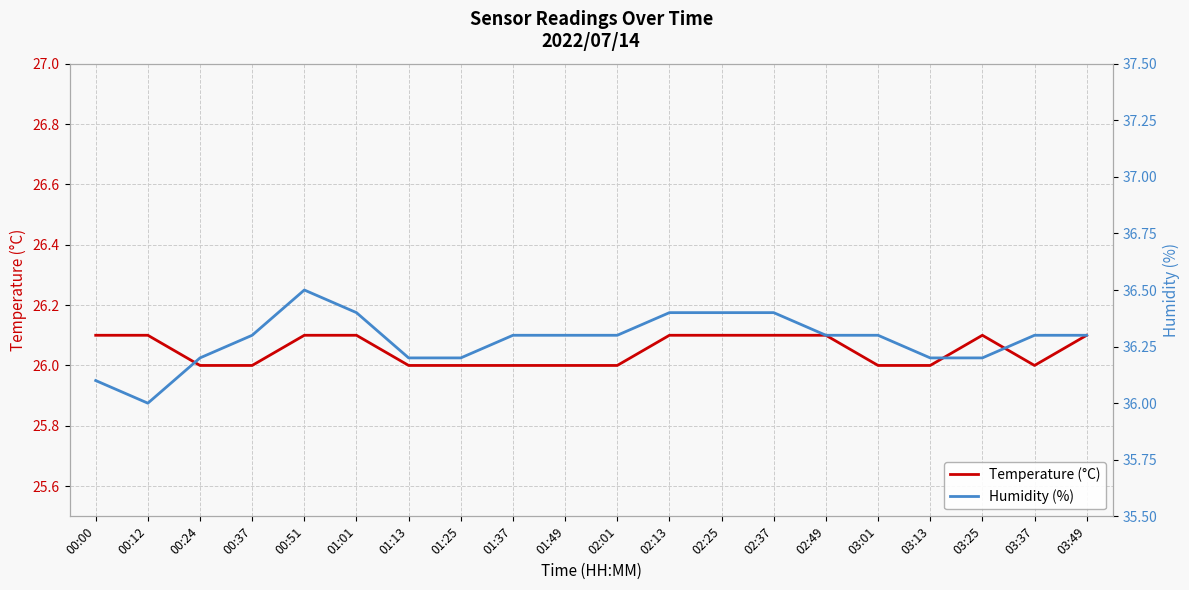

At 02:13, list the series in order from smallest to largest.

Temperature (°C), Humidity (%)